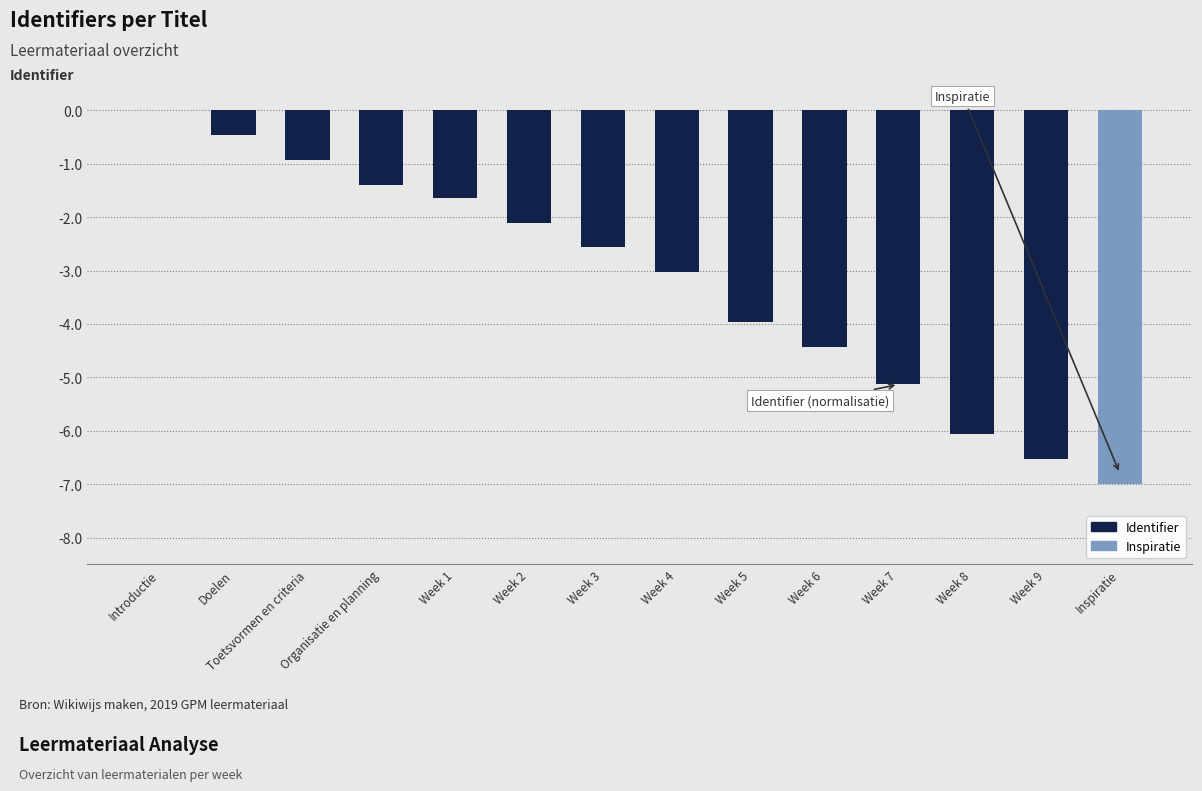

Is it true that the value at Week 4 is -1.6?

False